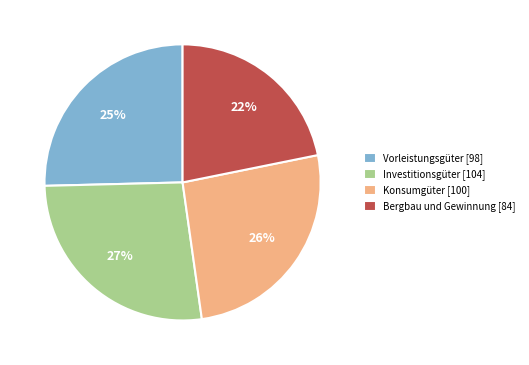

Rank the categories by value from lowest to highest.

Bergbau und Gewinnung, Vorleistungsgüter, Konsumgüter, Investitionsgüter